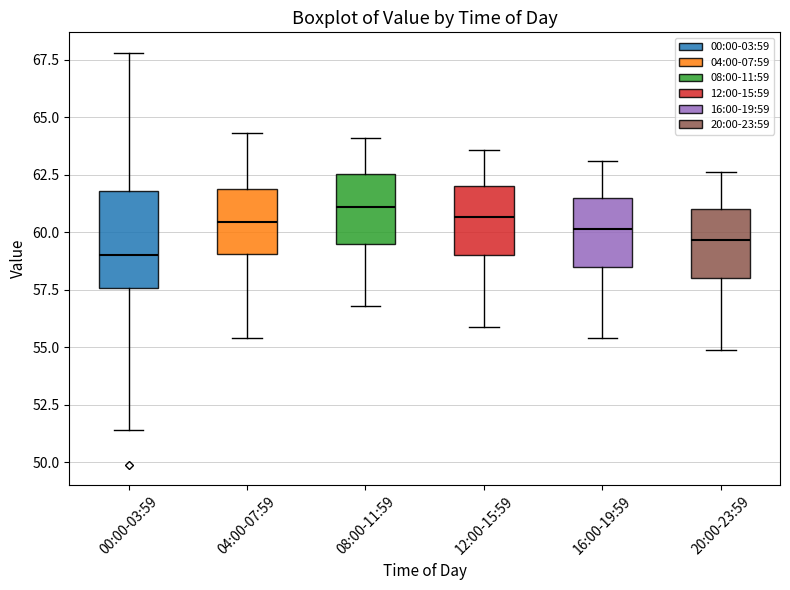

Reading left to right, read every box against the y-axis: the position of its median line, the range the box covers, and the ends of its whiskers. The values are not printed on the chart, so give them approximately, as read against the axis.

00:00-03:59: median 59.0, box 57.5 to 62.0, whiskers 51.5 to 68.0
04:00-07:59: median 60.5, box 59.0 to 62.0, whiskers 55.5 to 64.5
08:00-11:59: median 61.0, box 59.5 to 62.5, whiskers 57.0 to 64.0
12:00-15:59: median 60.5, box 59.0 to 62.0, whiskers 56.0 to 63.5
16:00-19:59: median 60.0, box 58.5 to 61.5, whiskers 55.5 to 63.0
20:00-23:59: median 59.5, box 58.0 to 61.0, whiskers 55.0 to 62.5